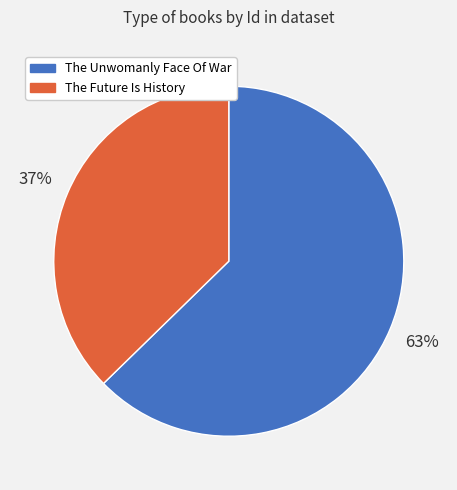

Do The Future Is History and The Unwomanly Face Of War together represent more than half of the pie?

Yes